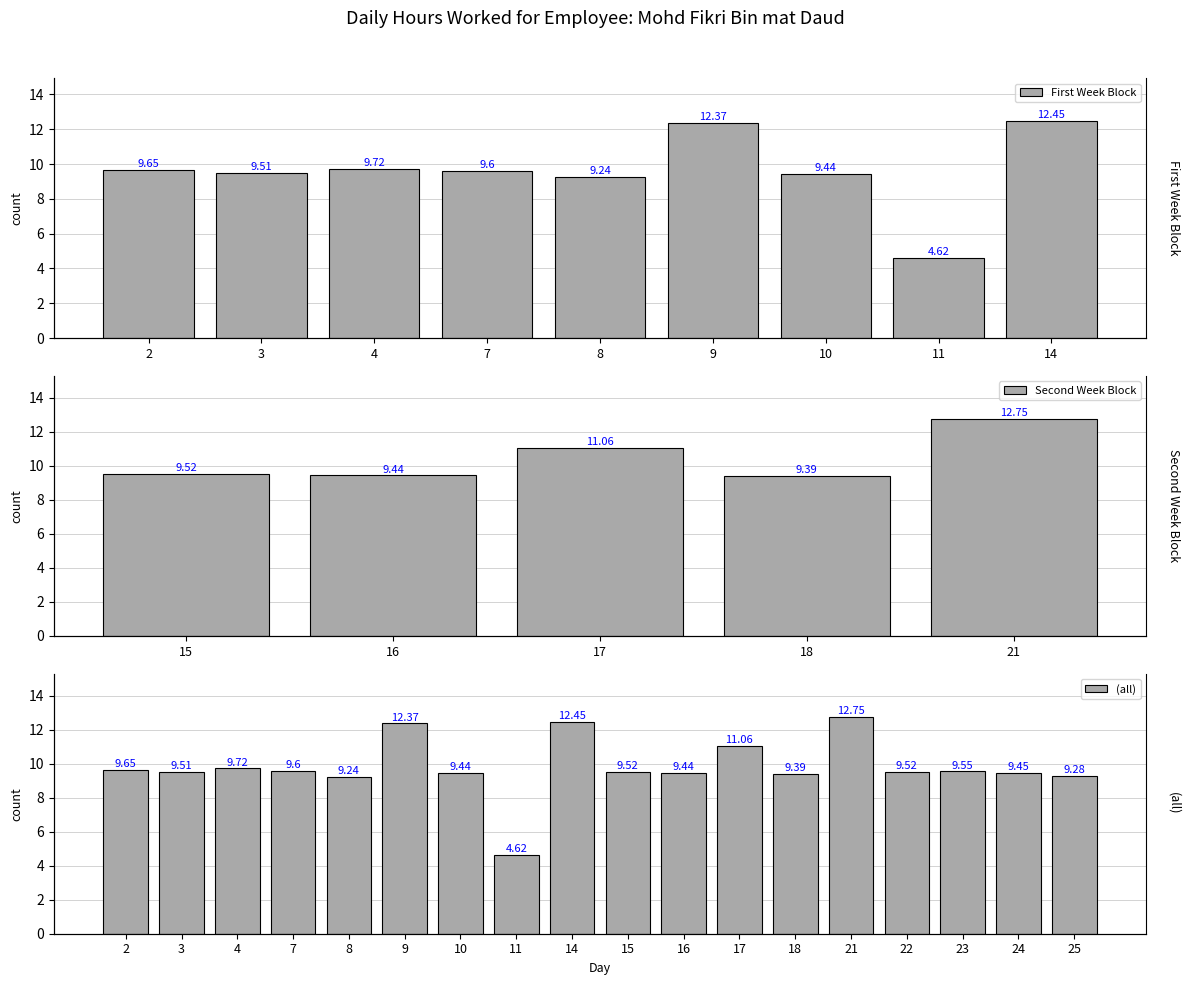

How many values are below 9?

1